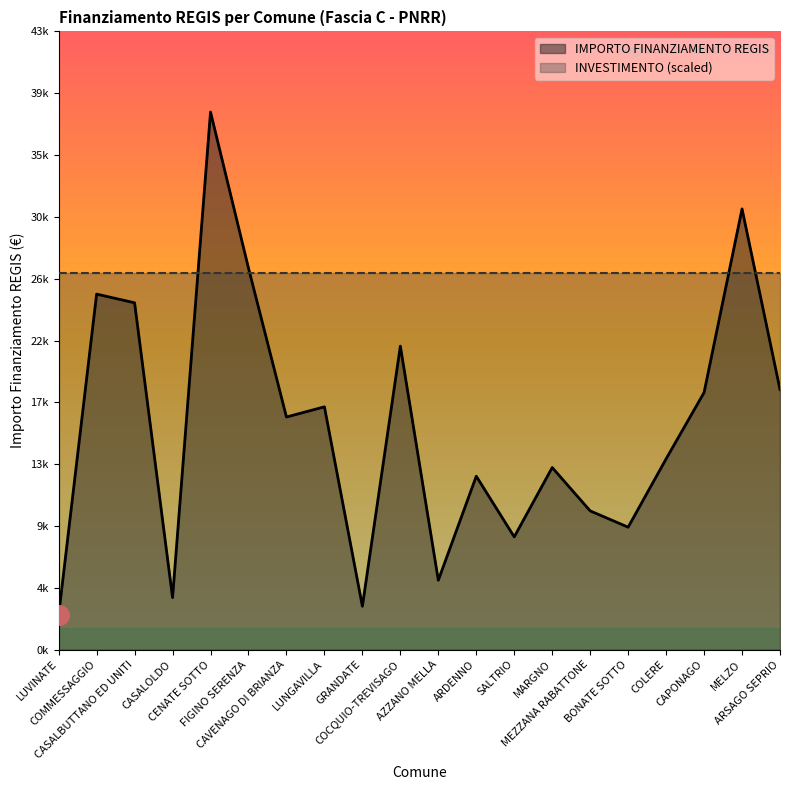

What is the approximate value at MELZO, to the nearest 100?

30900